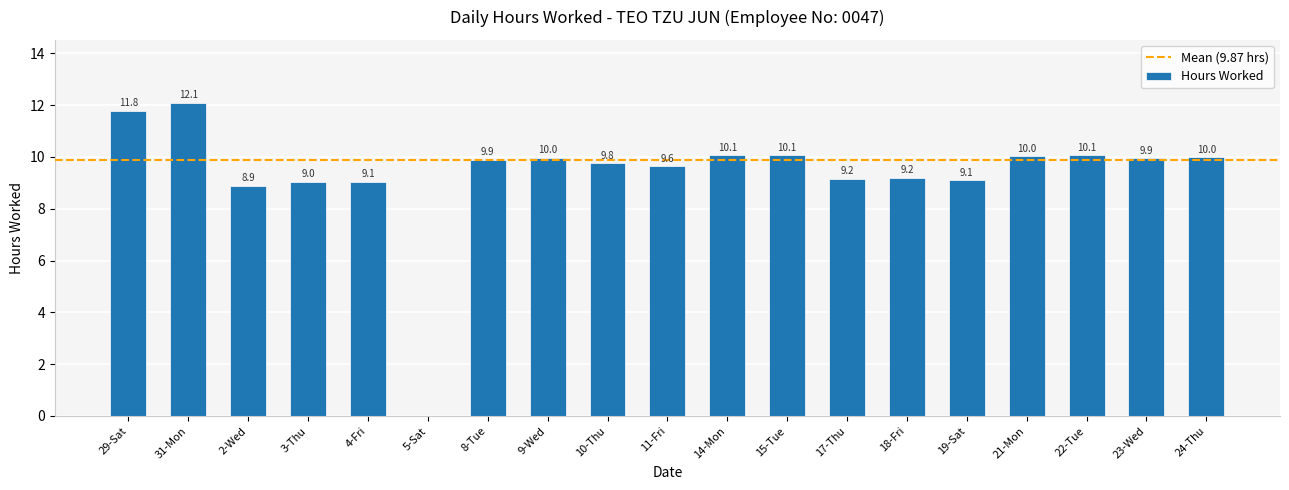

Count the number of categories in the chart.

19